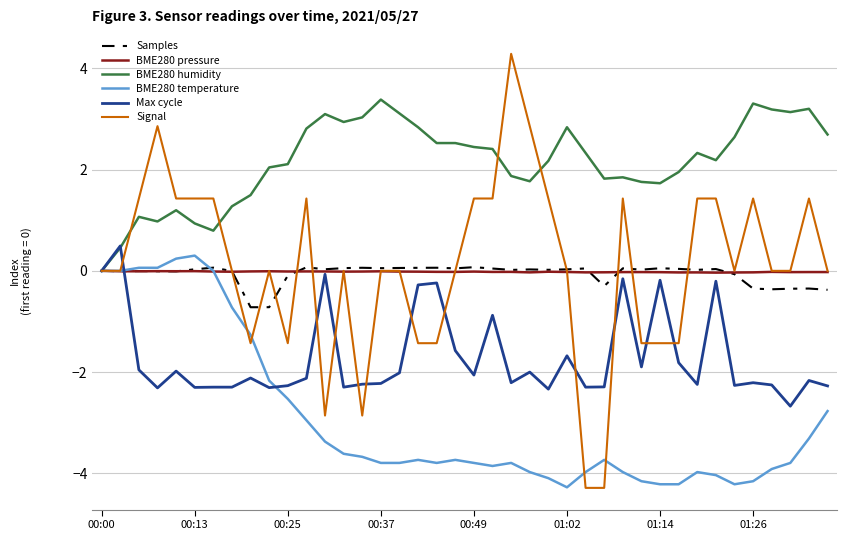

What is the minimum value for Max cycle?

-2.7